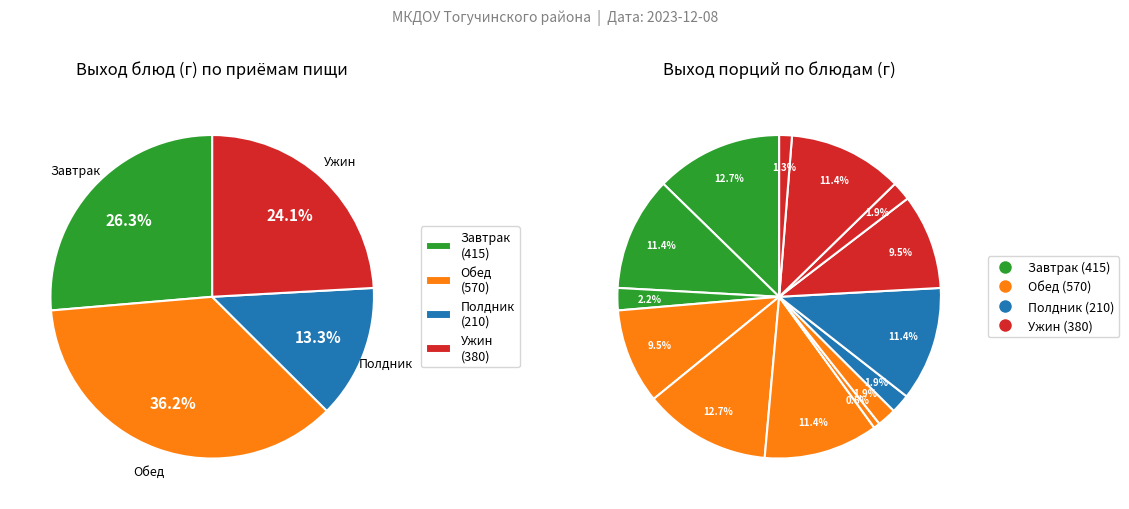

Count the number of slices in the pie.

14